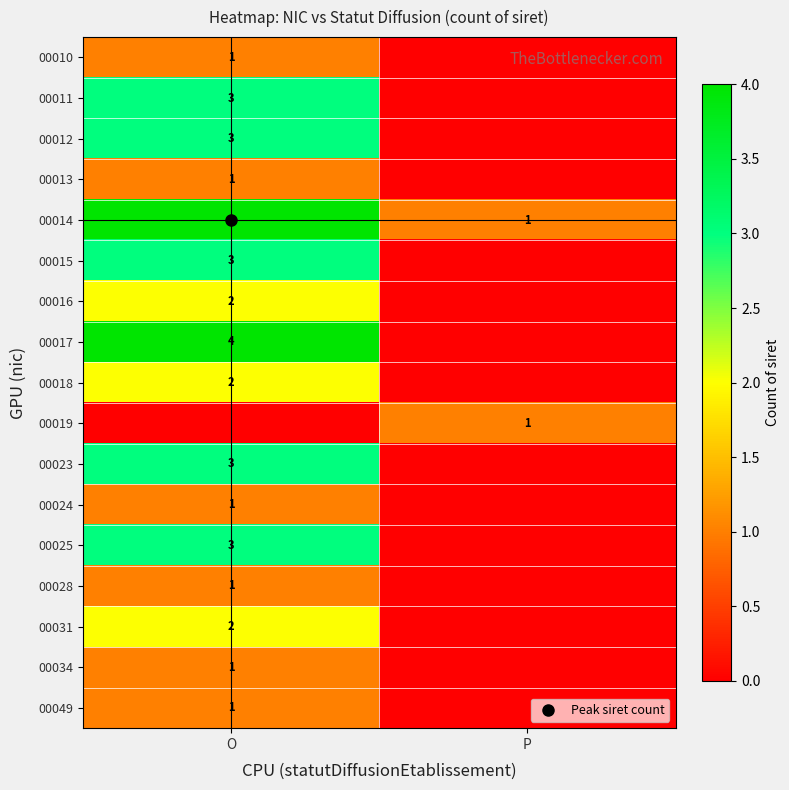

What is the average value of the 00031 series?

1